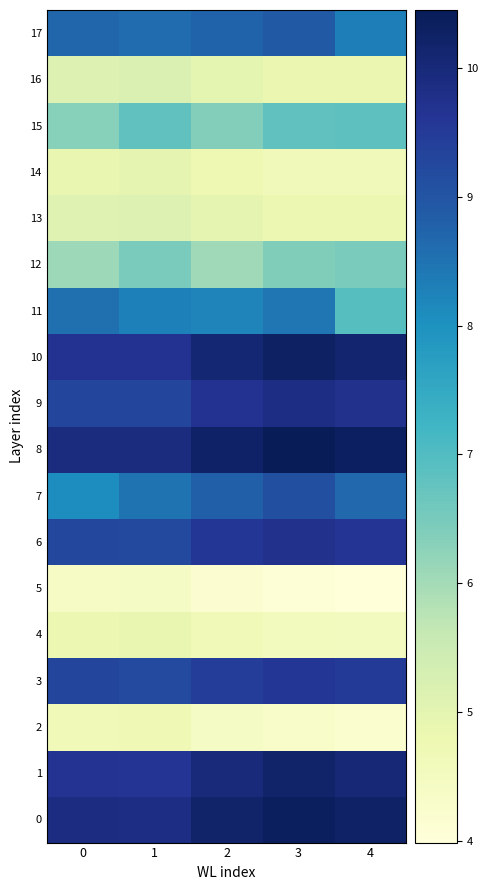

Which series has the largest total across all categories?

8